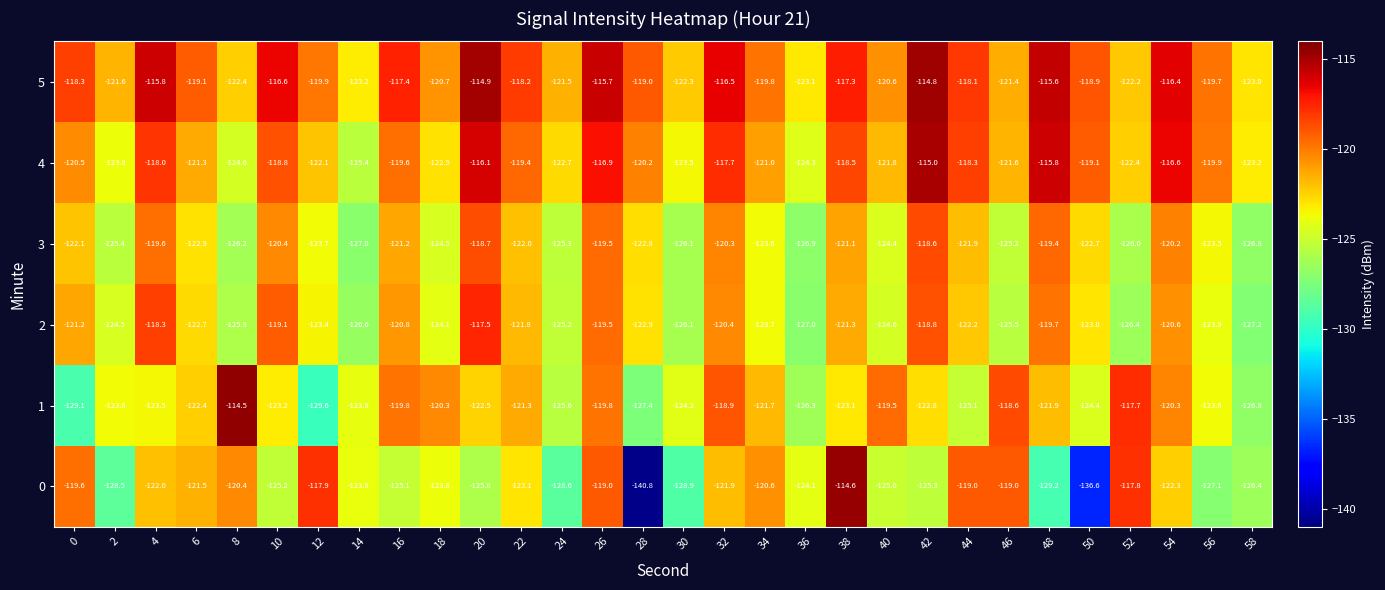

Rank the series by their maximum value, from lowest to highest.

3, 2, 4, 5, 0, 1